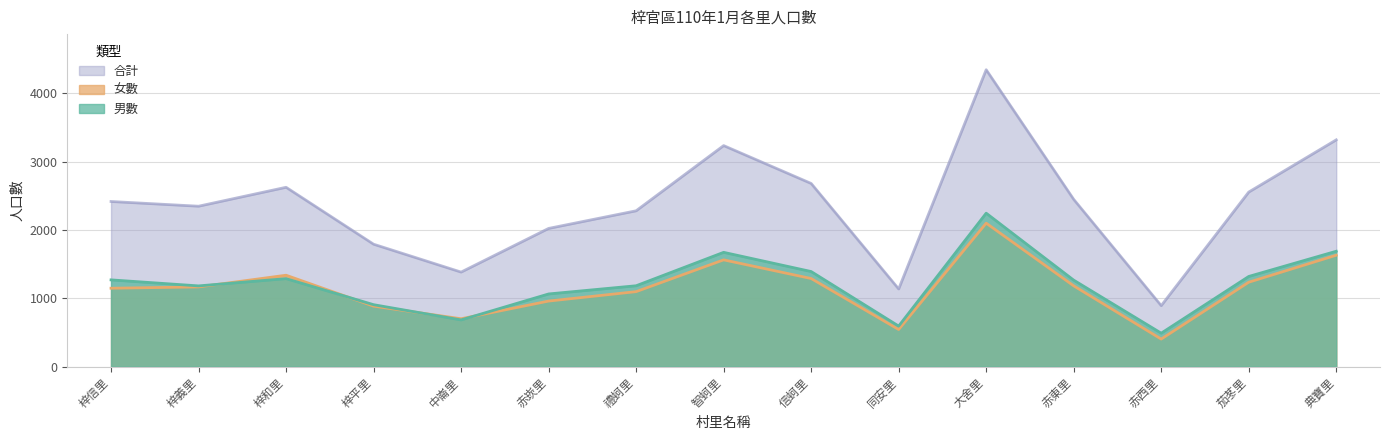

What is the label of the 2nd point from the left?

梓義里